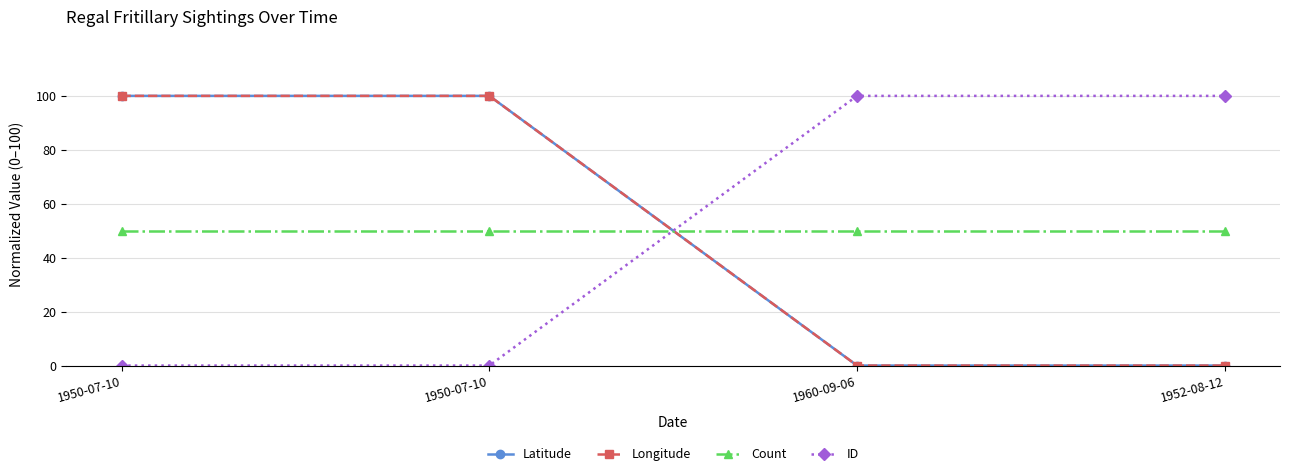

Does the chart display data point markers on the line(s)?

Yes